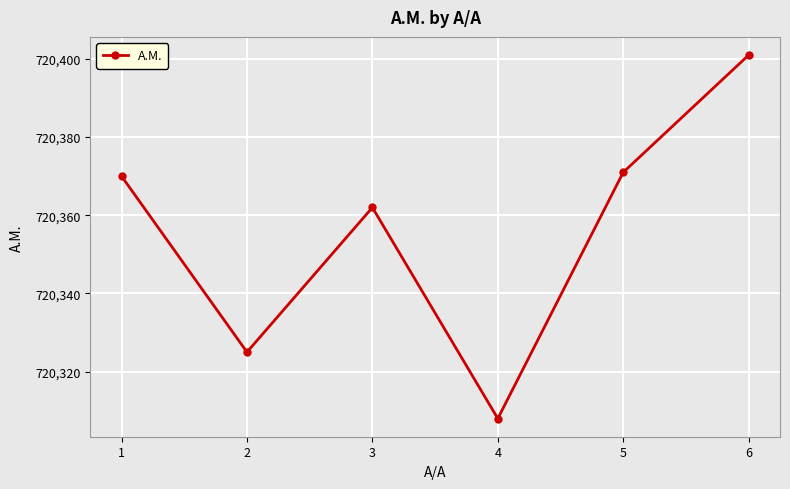

List the labels in order of value, smallest first.

4, 2, 3, 1, 5, 6